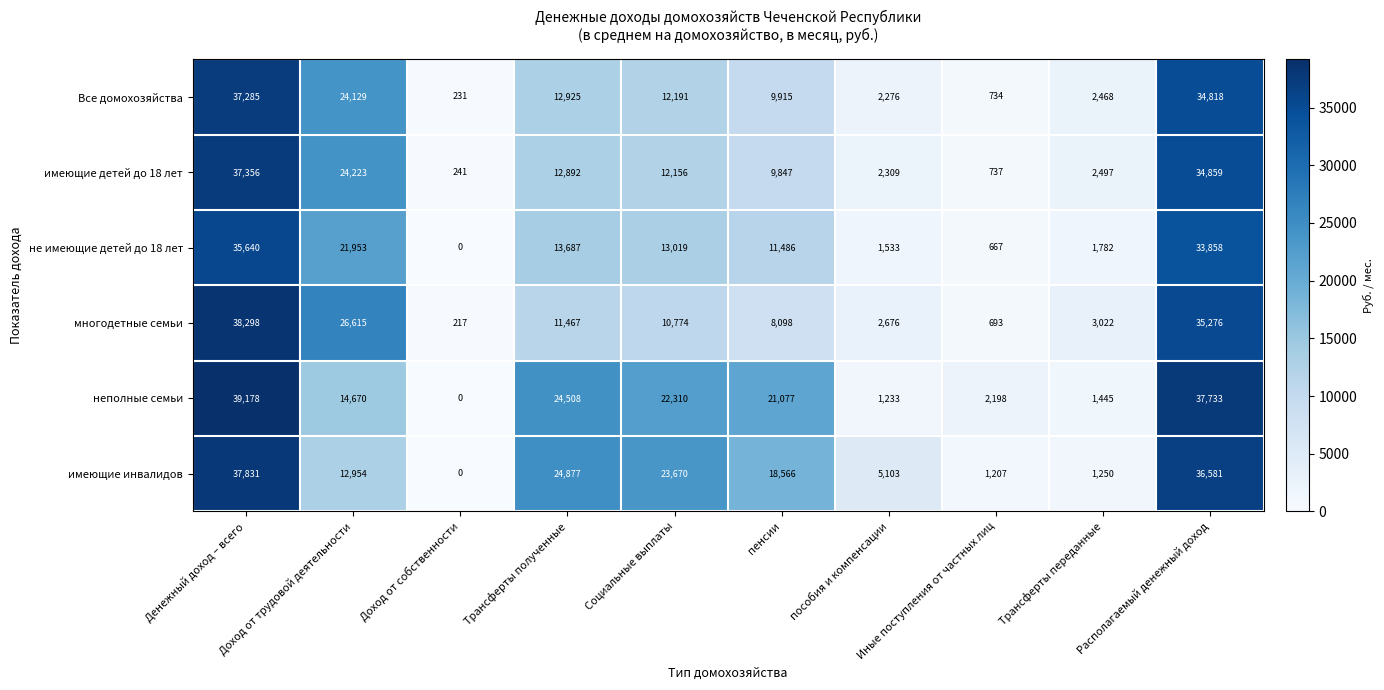

What is the sum of all Все домохозяйства values?

136972